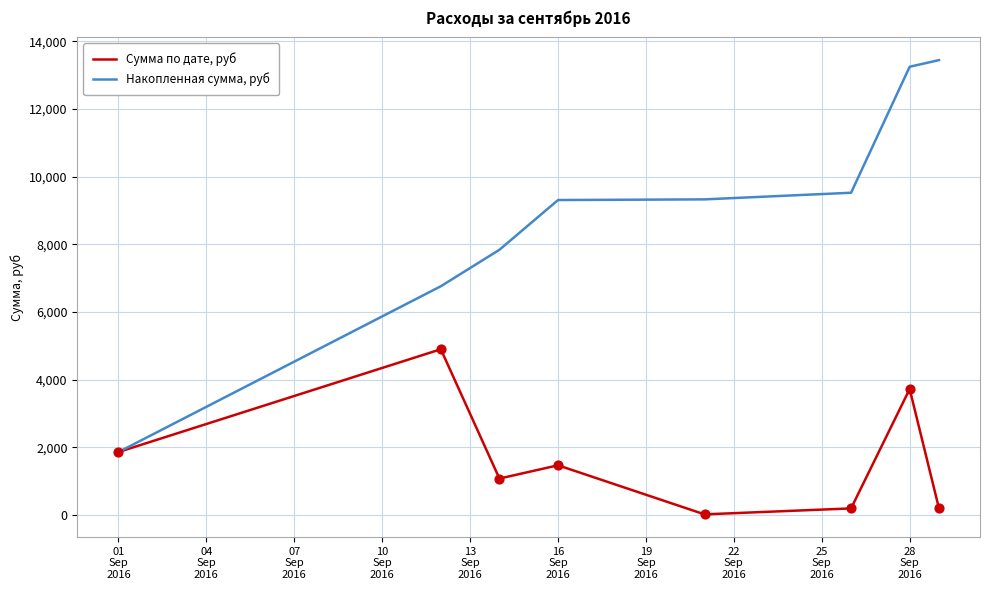

Which series has the widest spread of values?

Накопленная сумма, руб